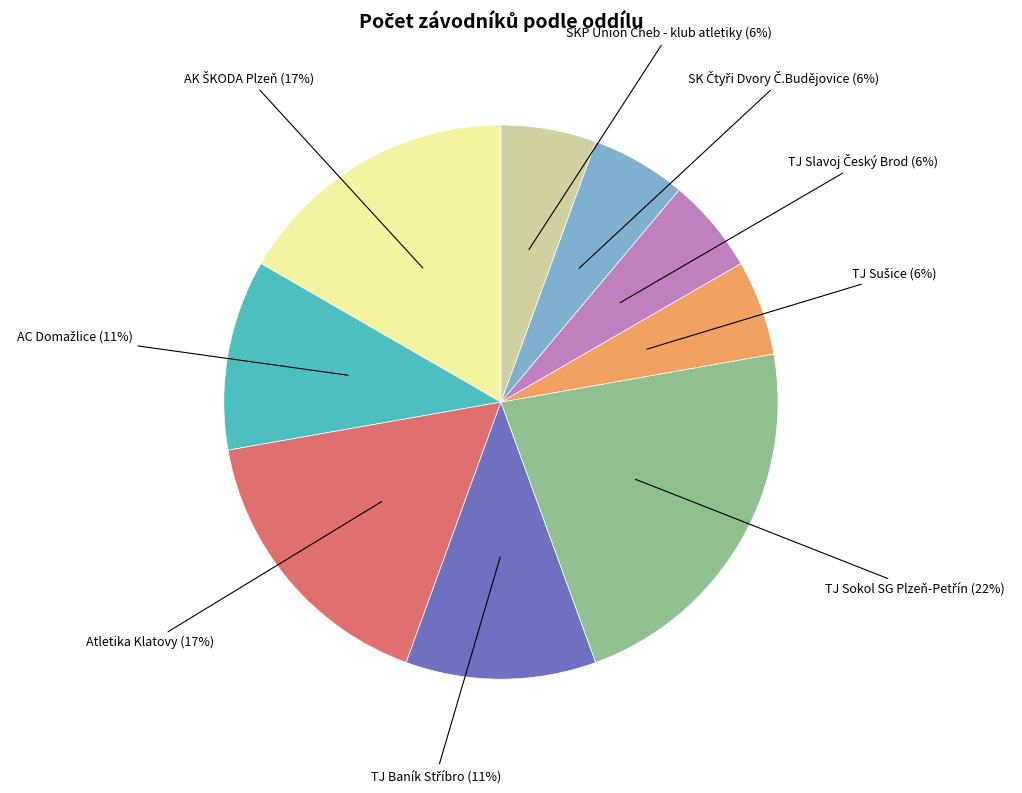

To the nearest percent, what is the average slice percentage?

11%